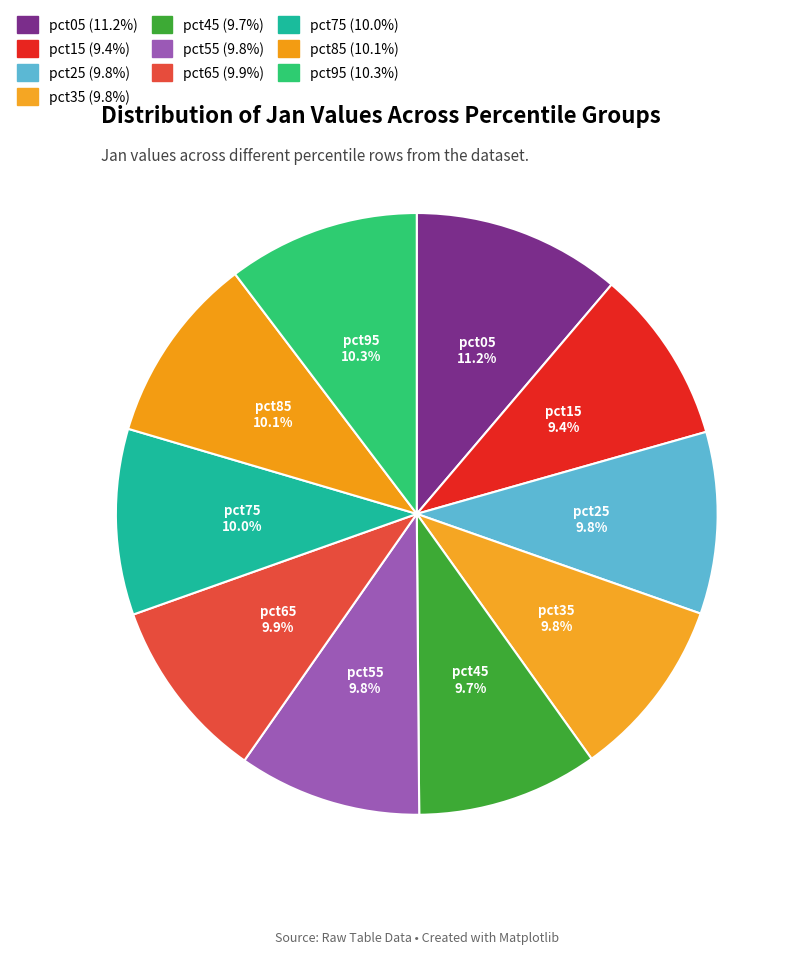

What percentage is the pct85 slice, to the nearest percent?

10%